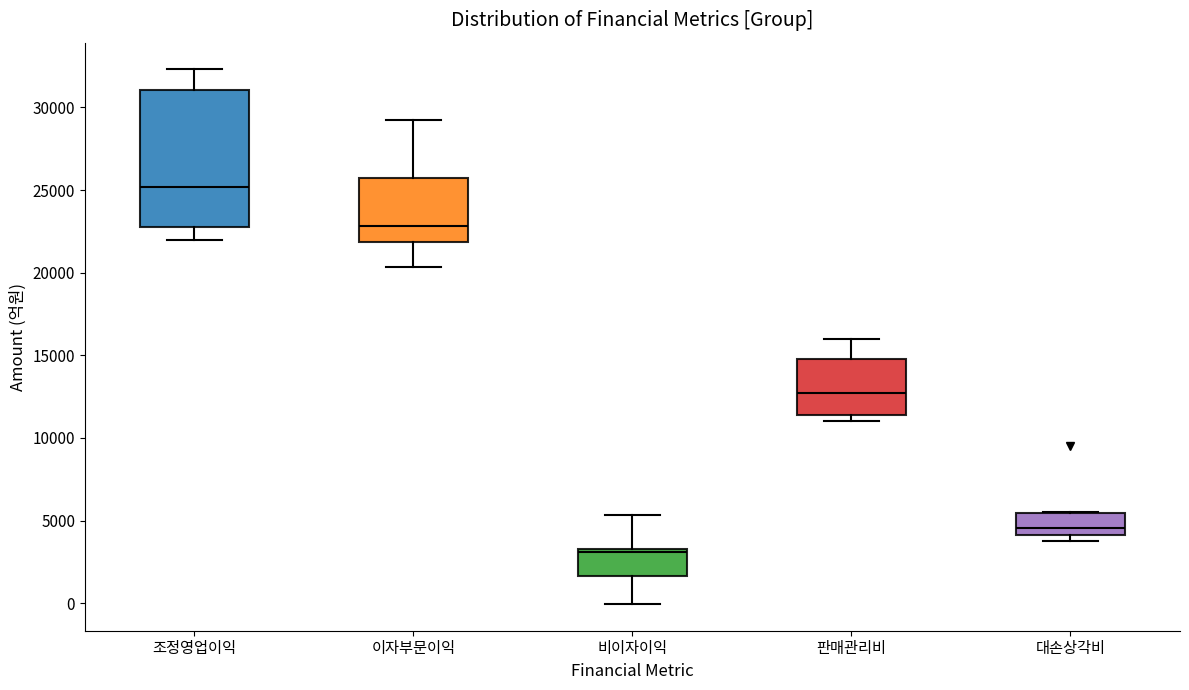

Reading left to right, transcribe this box plot: for each box, give where its median line is, the range the box spans, and where its two whiskers end, as read against the y-axis. The values are not printed on the chart, so give them approximately, as read against the axis.

조정영업이익: median 25000, box 23000 to 31000, whiskers 22000 to 32500
이자부문이익: median 23000, box 22000 to 25500, whiskers 20500 to 29000
비이자이익: median 3000, box 1500 to 3500, whiskers 0 to 5500
판매관리비: median 12500, box 11500 to 15000, whiskers 11000 to 16000
대손상각비: median 4500, box 4000 to 5500, whiskers 4000 (just below the box's lower edge) to 5500